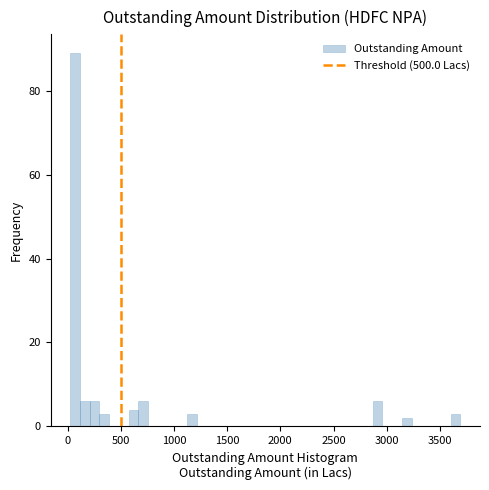

Around what value on the x-axis is the tallest bar? Give the approximate position of its centre, as read against the axis.

50